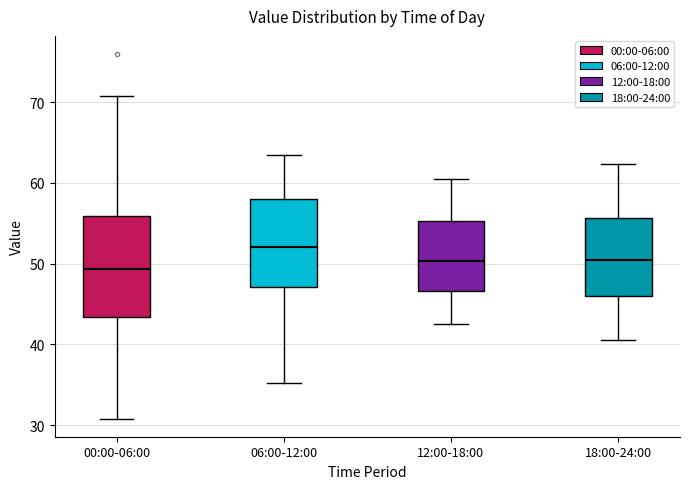

Reading left to right, transcribe this box plot: for each box, give where its median line is, the range the box spans, and where its two whiskers end, as read against the y-axis. The values are not printed on the chart, so give them approximately, as read against the axis.

00:00-06:00: median 49, box 43 to 56, whiskers 31 to 71
06:00-12:00: median 52, box 47 to 58, whiskers 35 to 64
12:00-18:00: median 50, box 47 to 55, whiskers 43 to 61
18:00-24:00: median 50, box 46 to 56, whiskers 41 to 62